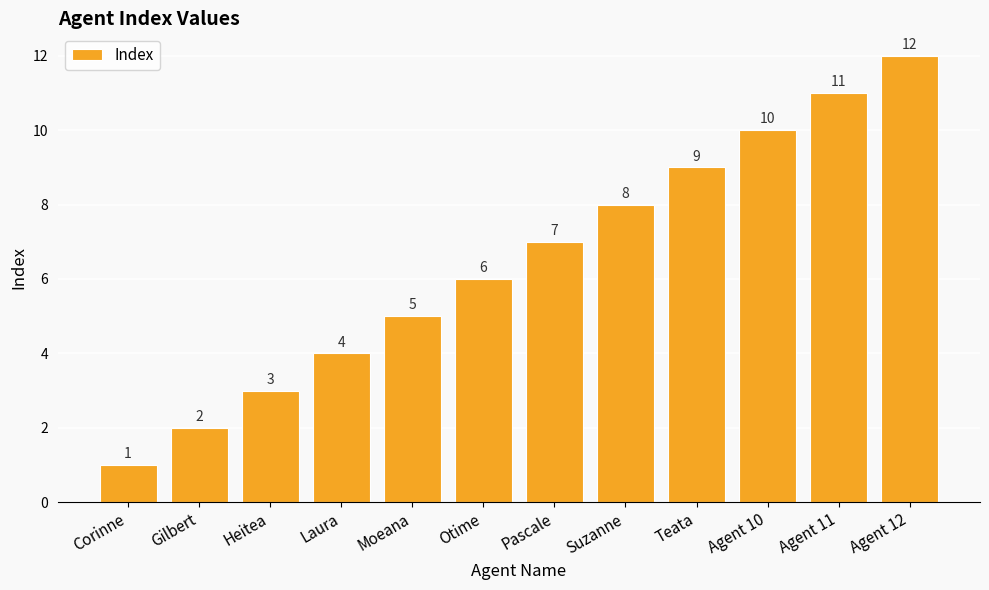

The value at Heitea is 3. True or false?

True